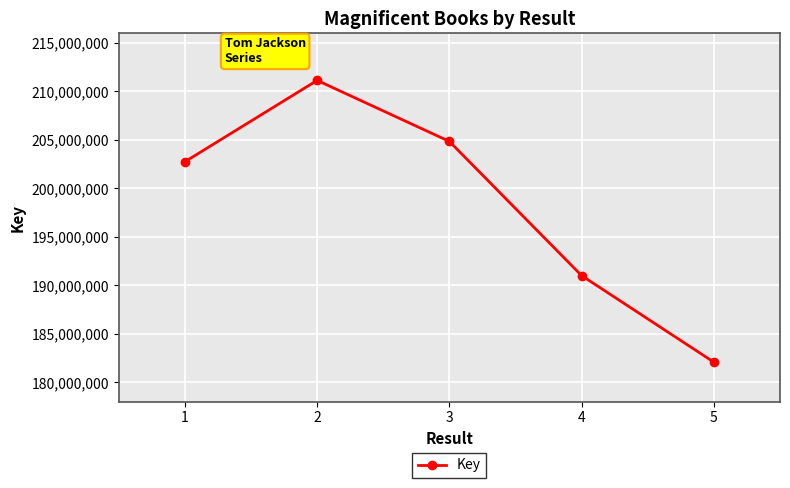

The value at 2 is 211145595. True or false?

True